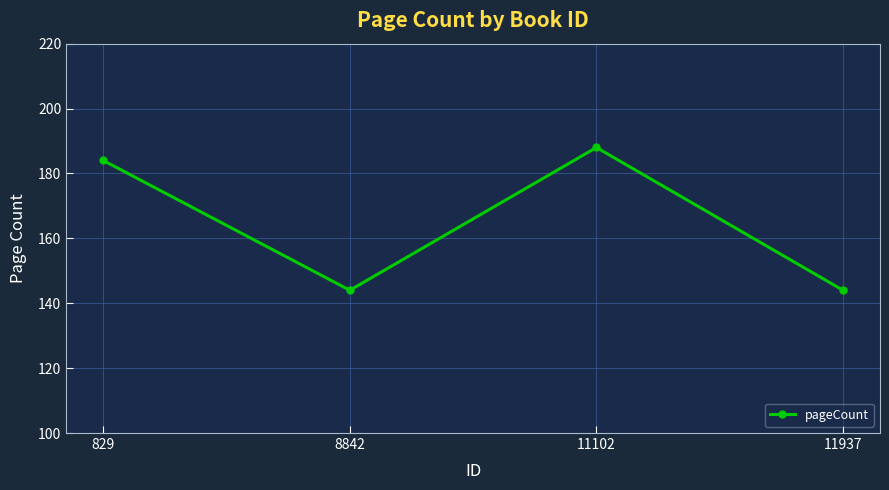

How many points are lower than both their immediate neighbors (excluding endpoints)?

1